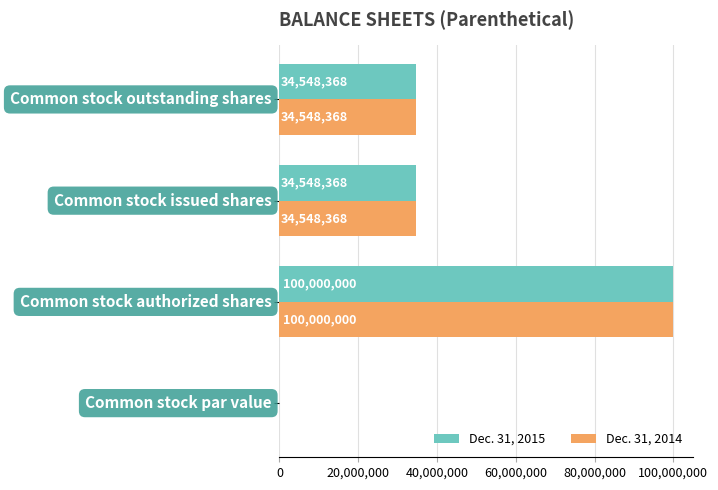

Reading left to right, list all the values displayed in this chart.

Dec. 31, 2015: 0.0	100000000.0	34548368.0	34548368.0
Dec. 31, 2014: 0.0	100000000.0	34548368.0	34548368.0